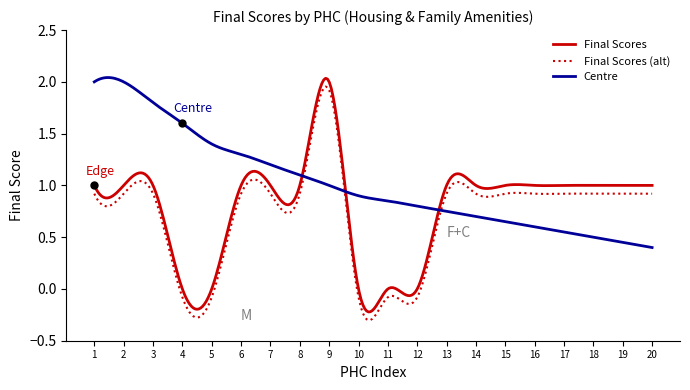

Which series has the largest total across all categories?

Centre